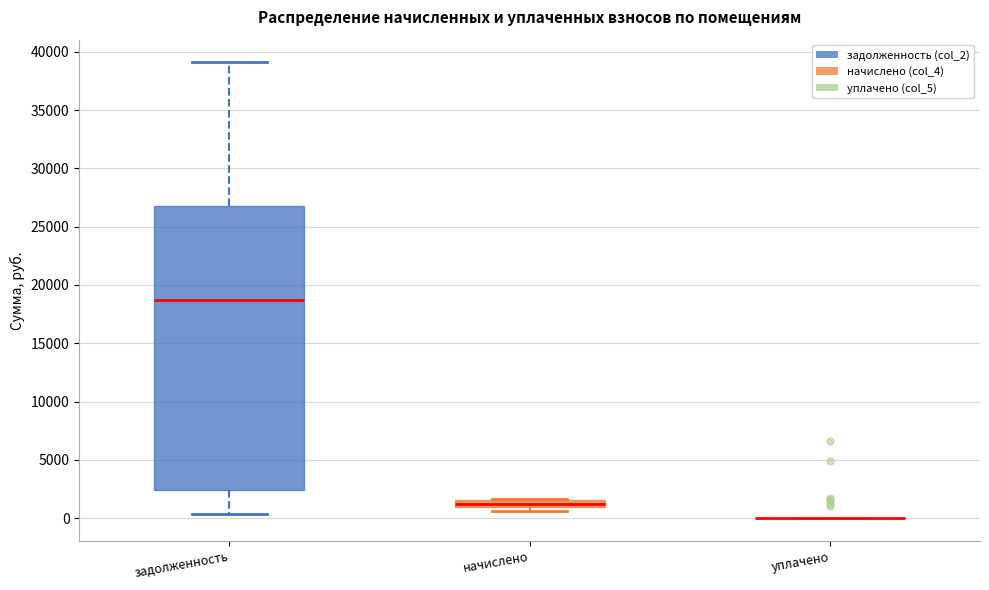

Where does the median line of the box for задолженность sit on the y-axis? The values are not printed on the chart, so give them approximately, as read against the axis.

18500